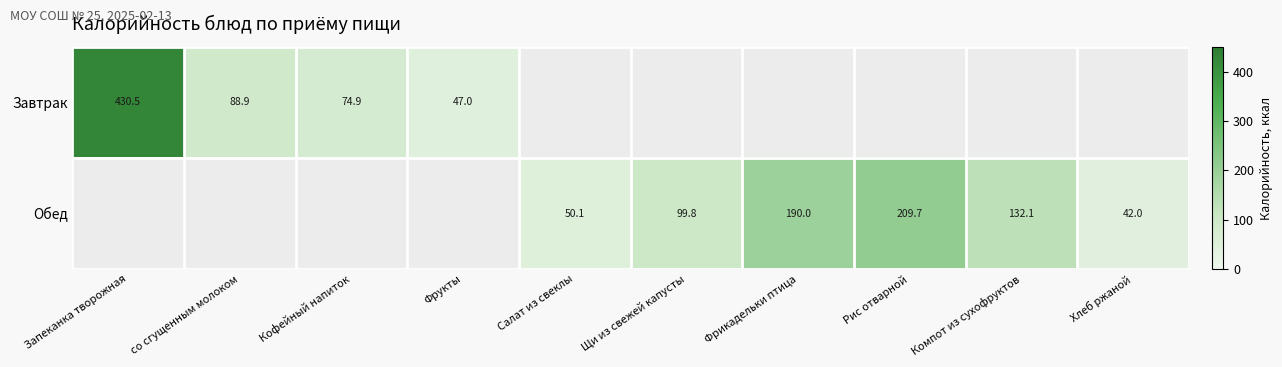

The Обед series shows 190.0 at Фрикадельки птица. True or false?

True